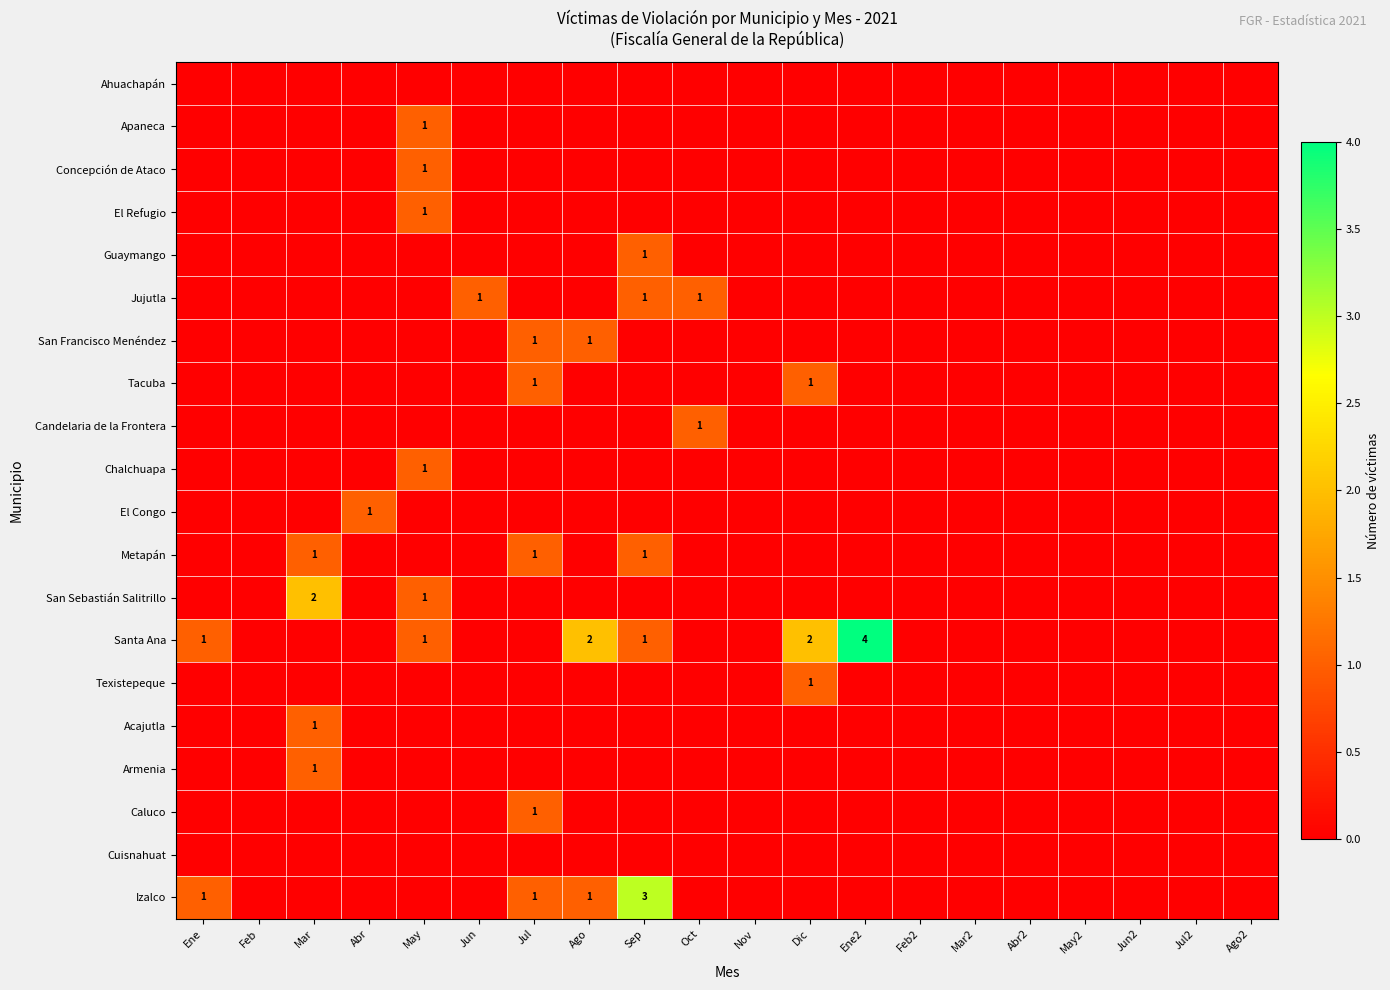

True or false: Chalchuapa has a value of 2 at May.

False